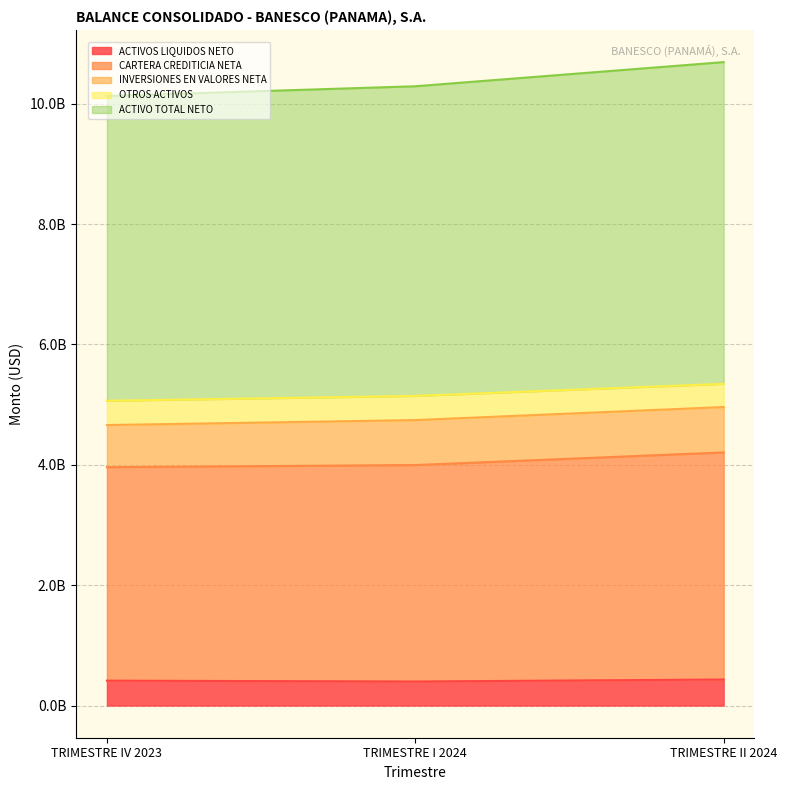

What value does the ACTIVOS LIQUIDOS NETO series have at TRIMESTRE II 2024, to the nearest 100?

432789300